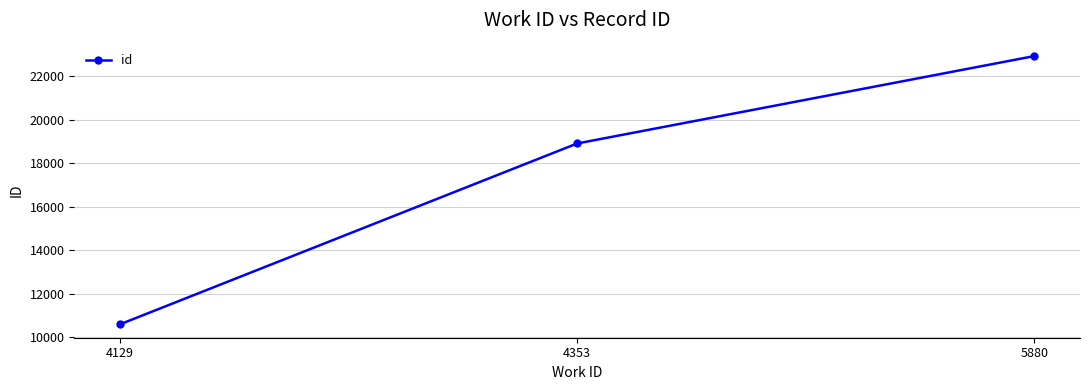

What is the maximum value shown in the chart?

22927